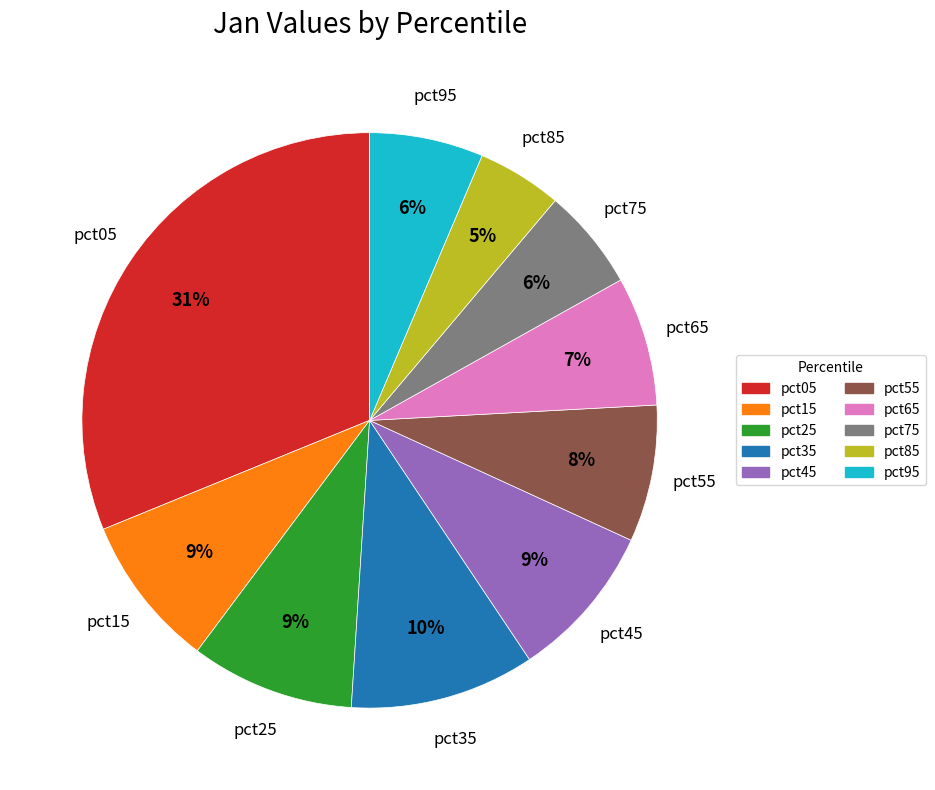

How many segments does this pie chart have?

10